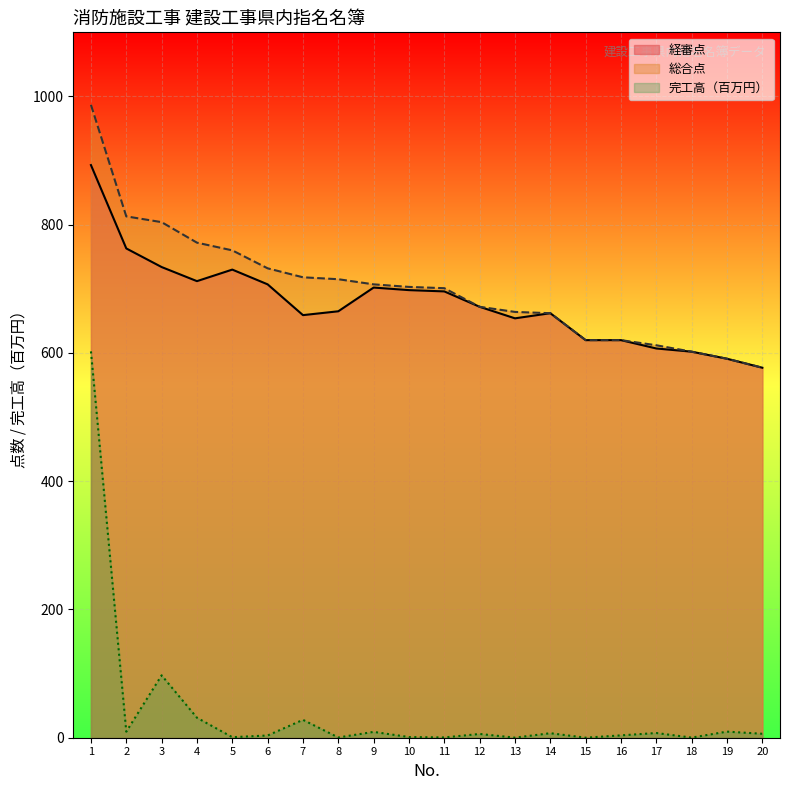

What is the difference between the second highest and second lowest values in the 完工高（千円） series?

97.2